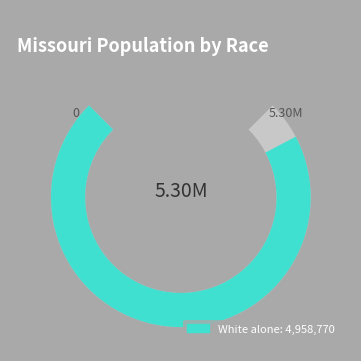

Which slice is the largest?

White alone